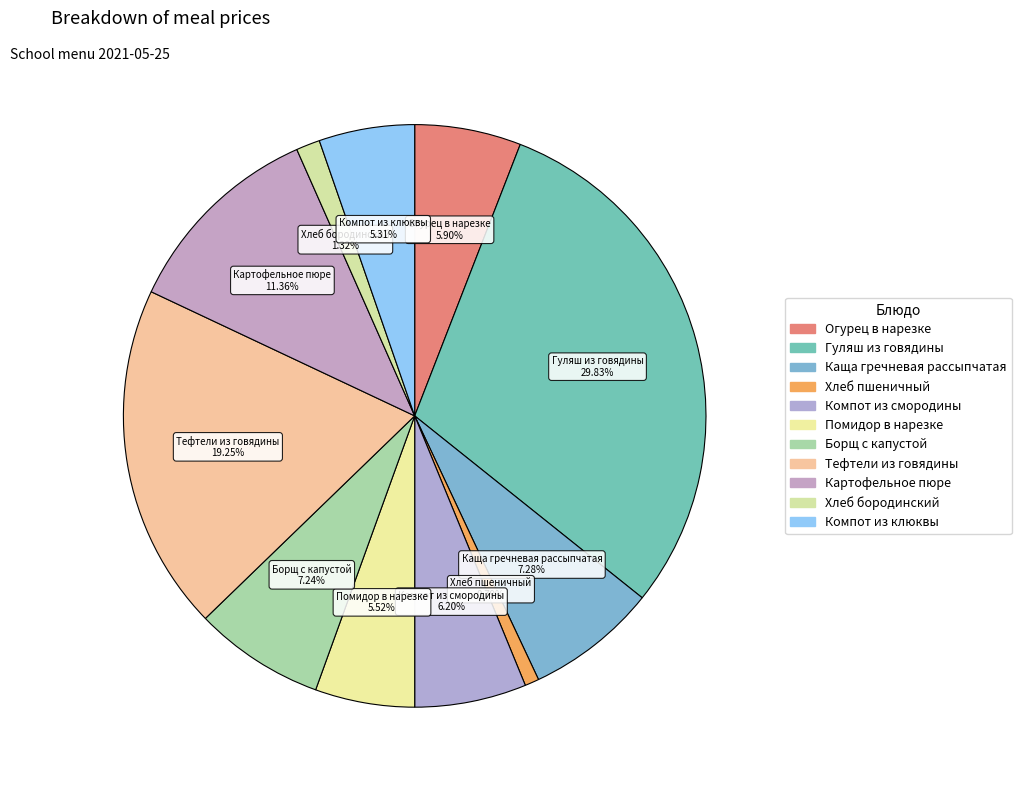

Which slice is the smallest?

Хлеб пшеничный